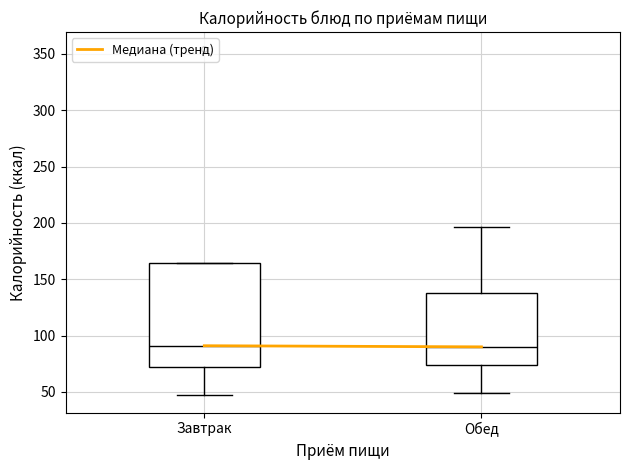

Reading left to right, read every box against the y-axis: the position of its median line, the range the box covers, and the ends of its whiskers. The values are not printed on the chart, so give them approximately, as read against the axis.

Завтрак: median 90, box 75 to 165, whiskers 45 to 165
Обед: median 90, box 75 to 140, whiskers 50 to 195